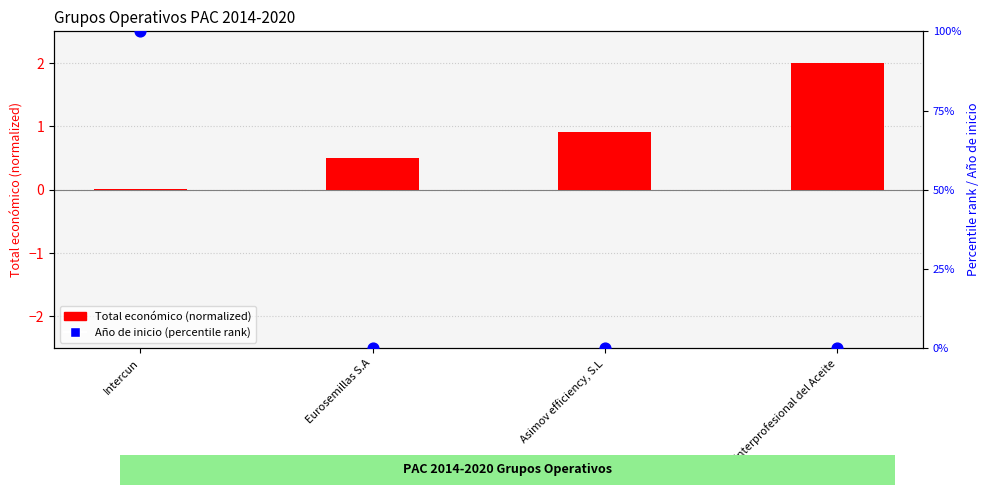

Which series has the largest total across all categories?

Año de inicio (percentile rank)